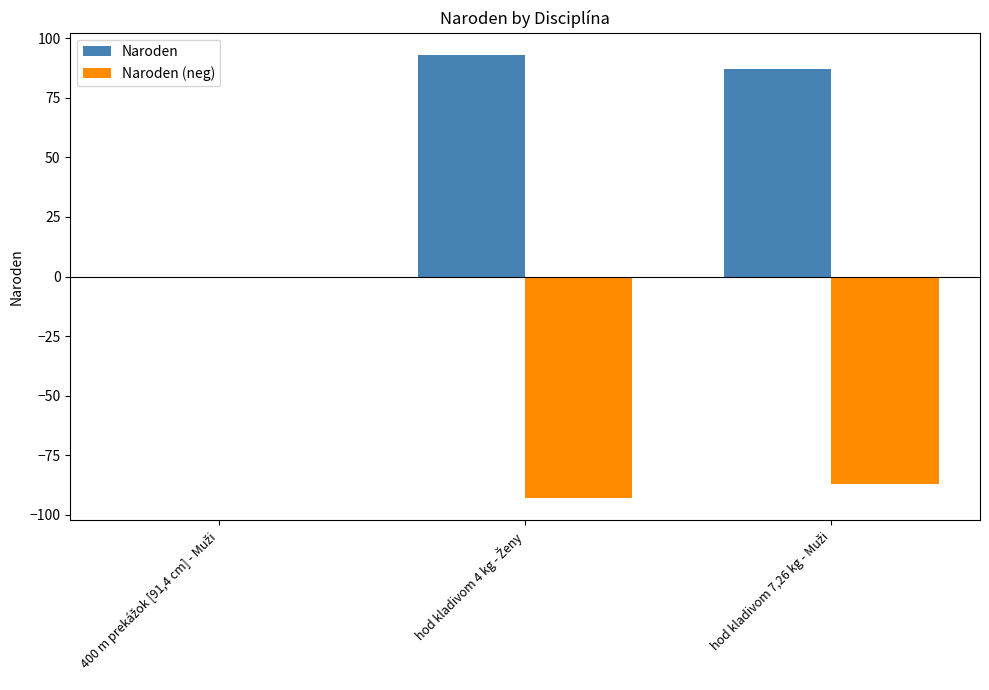

Reading left to right, transcribe all the data shown in this chart.

Naroden: 0	93	87
Naroden (neg): 0	-93	-87